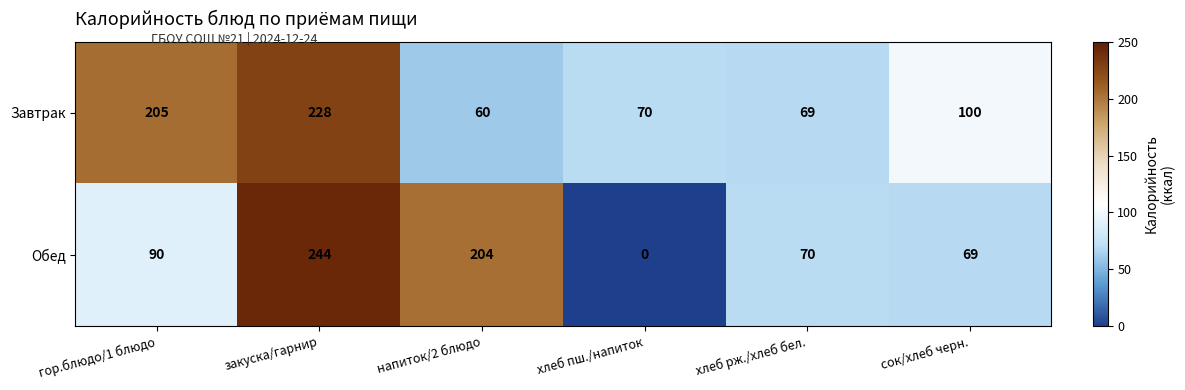

At which label is Обед closest to 122?

гор.блюдо/1 блюдо